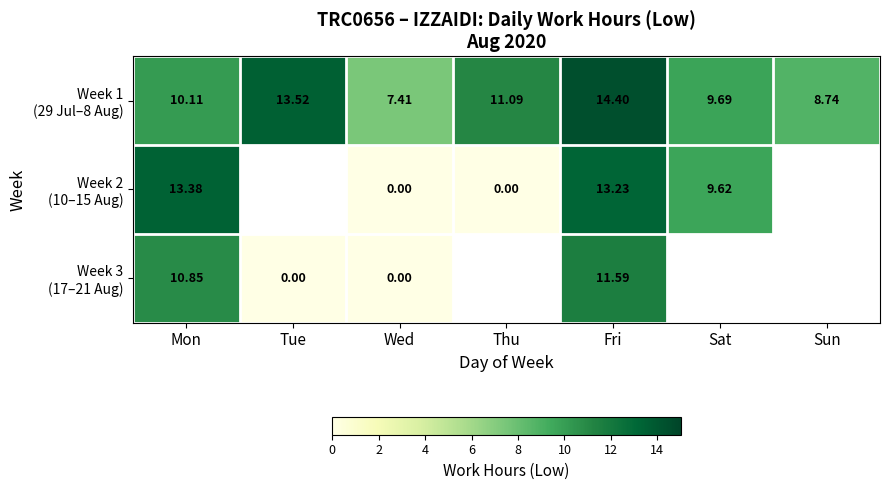

What is the difference between the maximum and minimum values in the Week 3 (17–21 Aug) series?

11.6